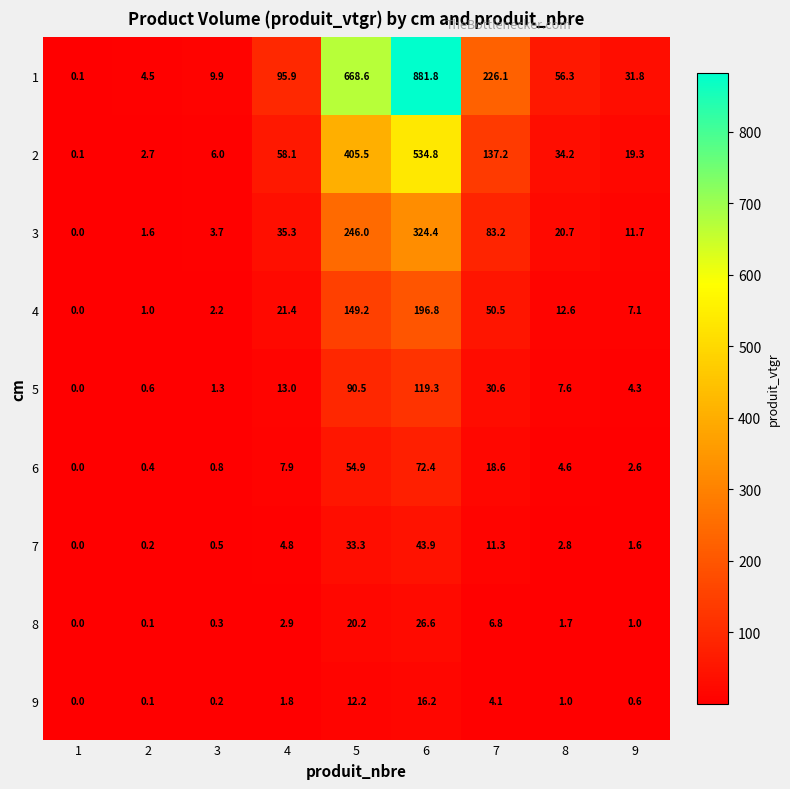

What is the maximum value for 7?

43.9